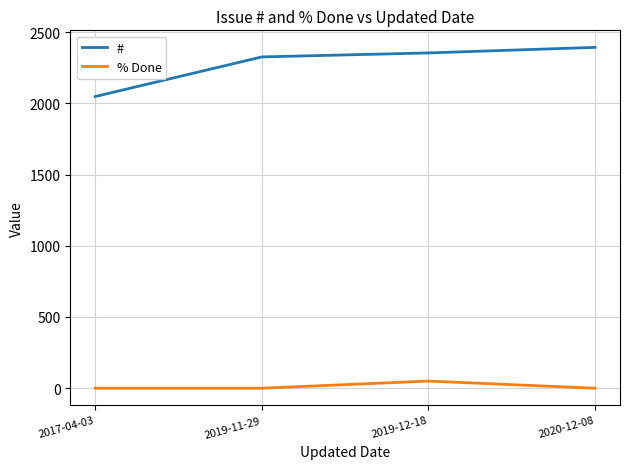

True or false: % Done and # intersect in this chart.

False